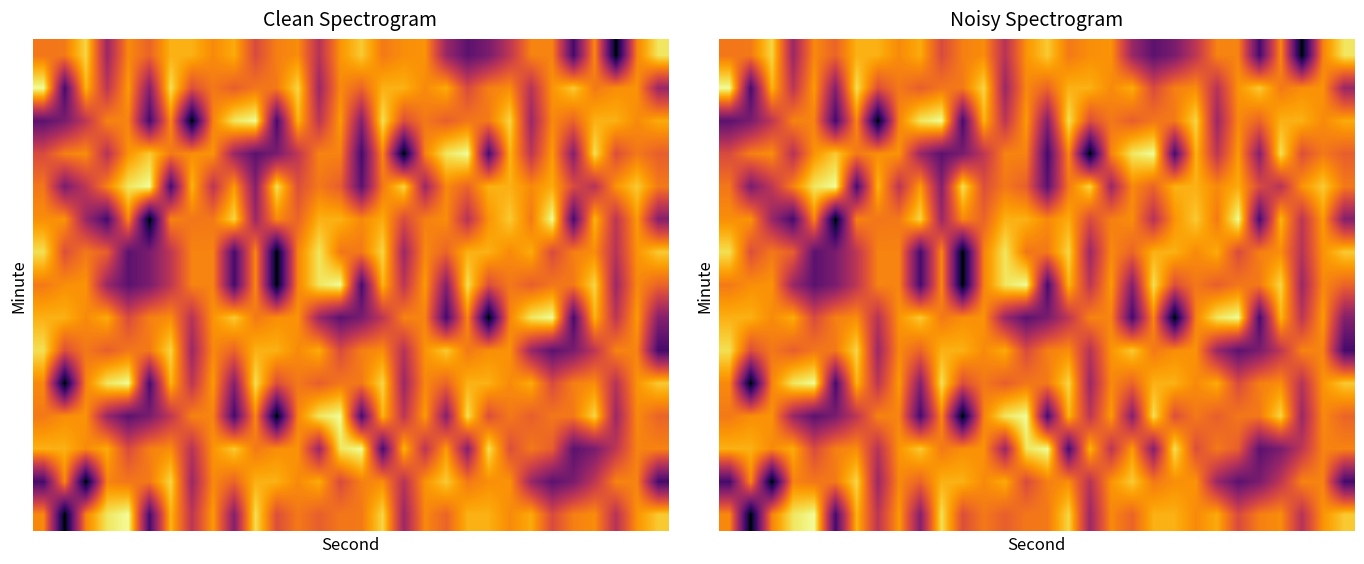

At how many categories does at least one series exceed -127?

30